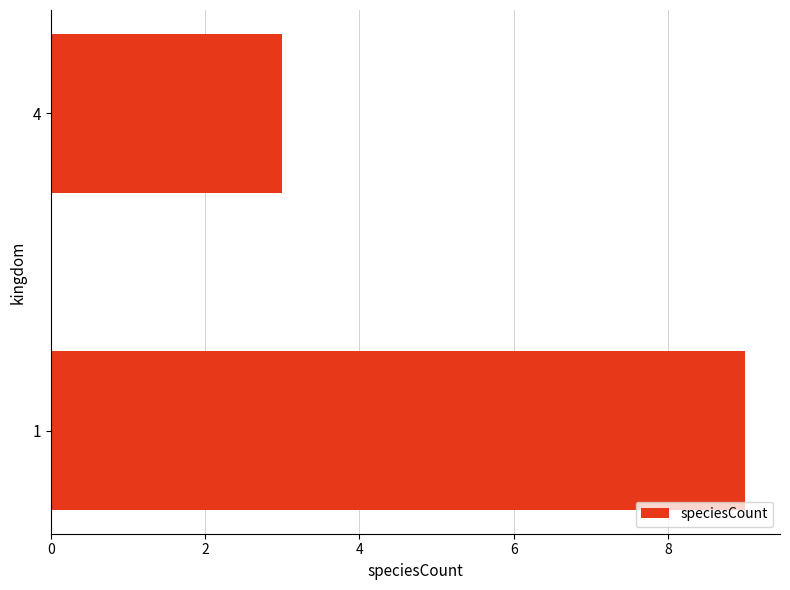

The chart shows a value of 5 at 4. True or false?

False